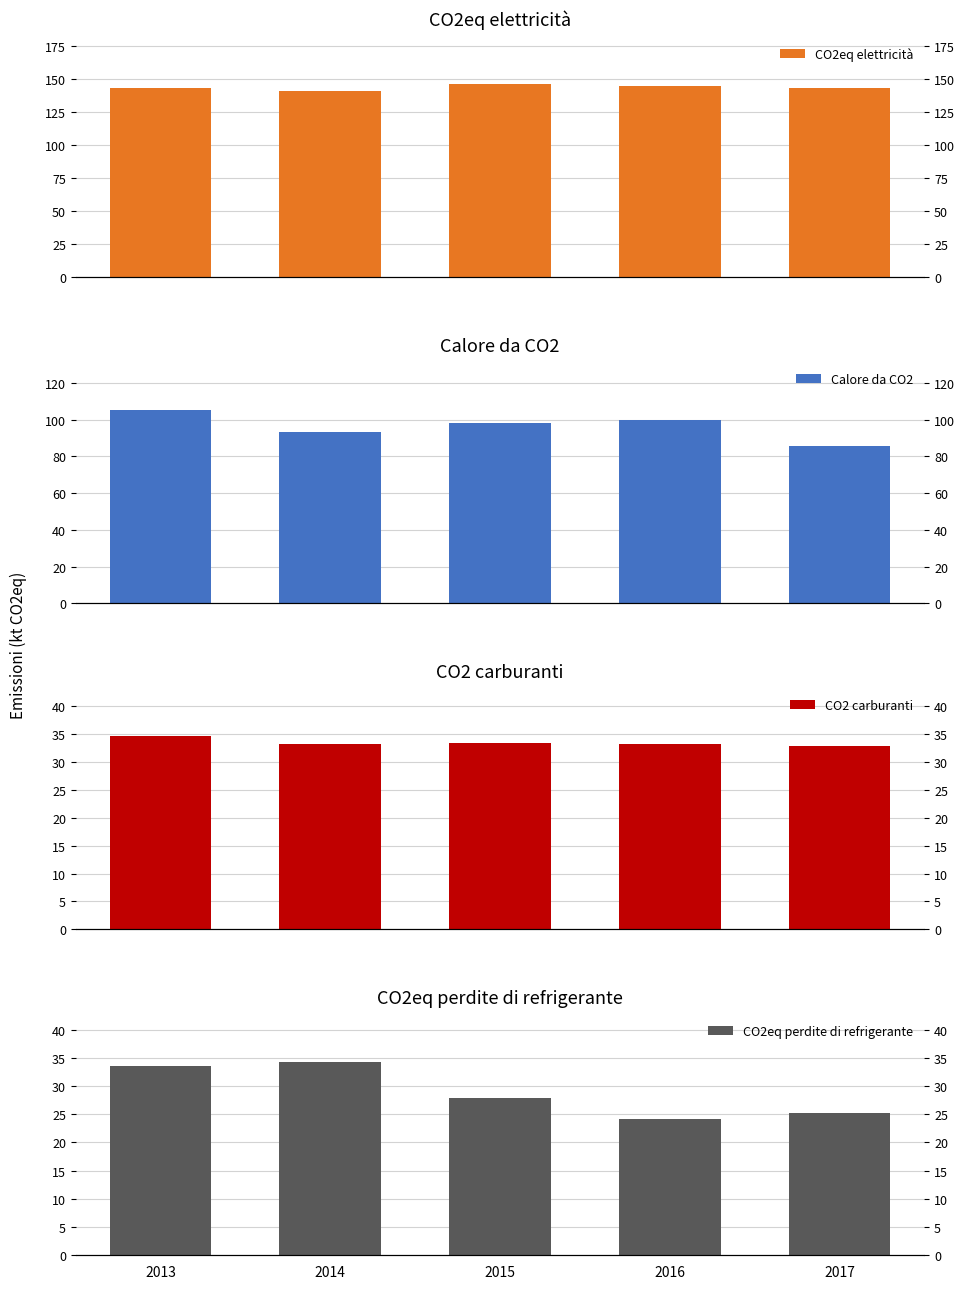

What is the total value across all series at 2013?

316.4